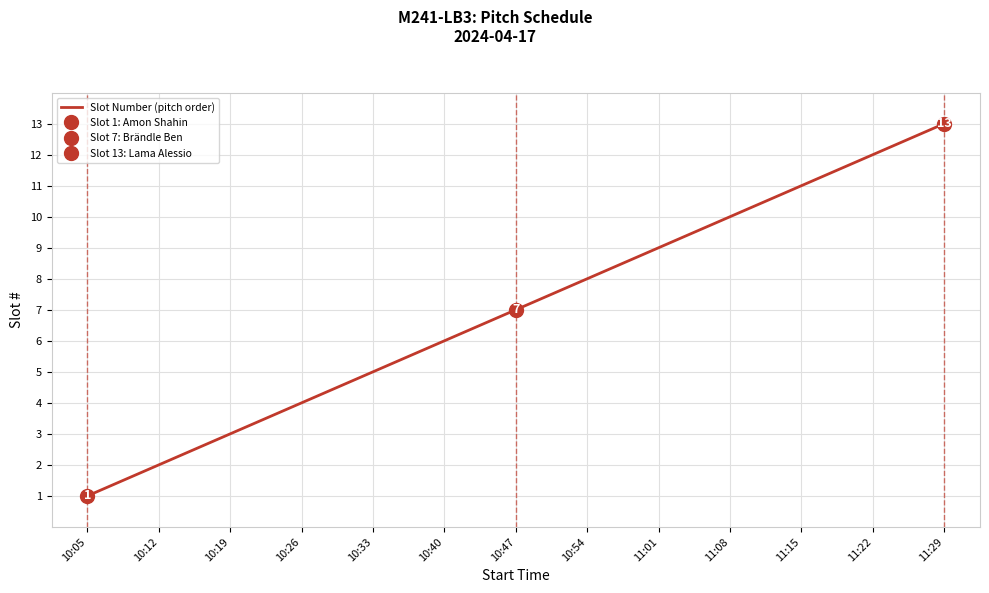

Is this an area chart (filled region under the line)?

No